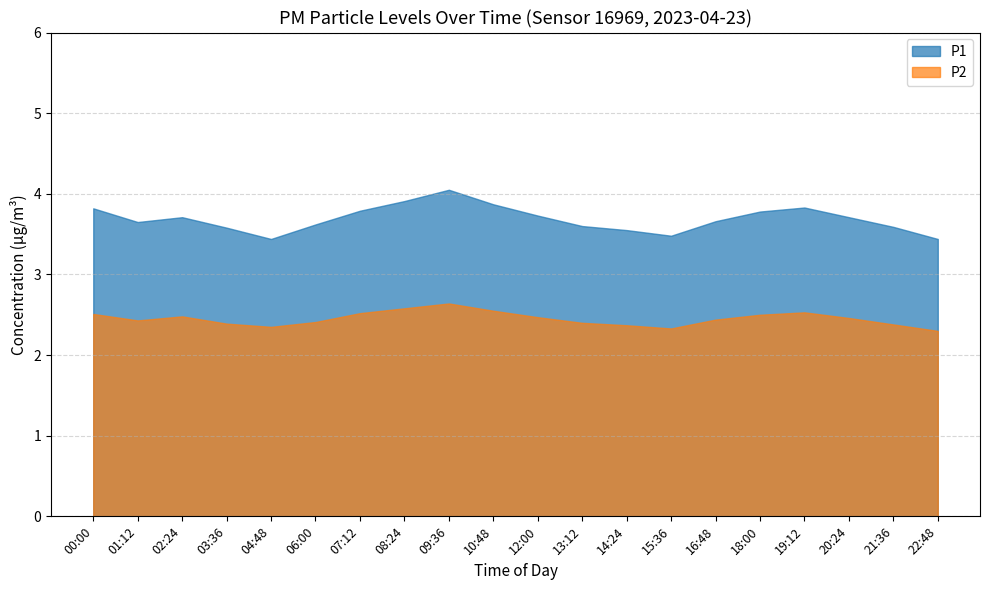

True or false: P1 and P2 intersect in this chart.

False